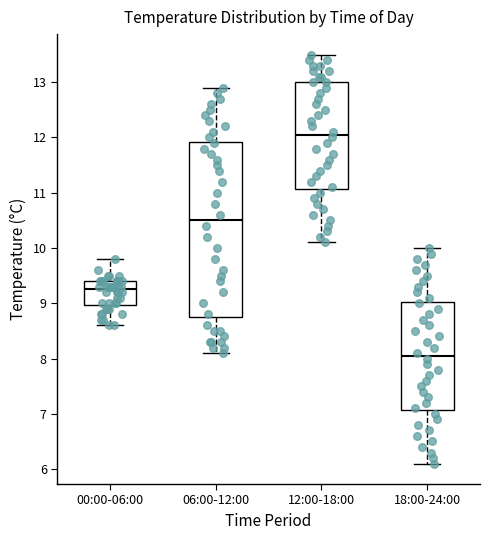

Which box has the highest median line?

12:00-18:00